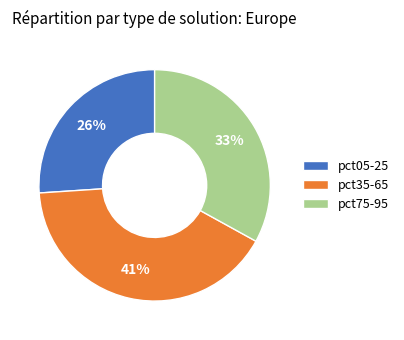

Do pct35-65 and pct05-25 together represent more than half of the pie?

Yes